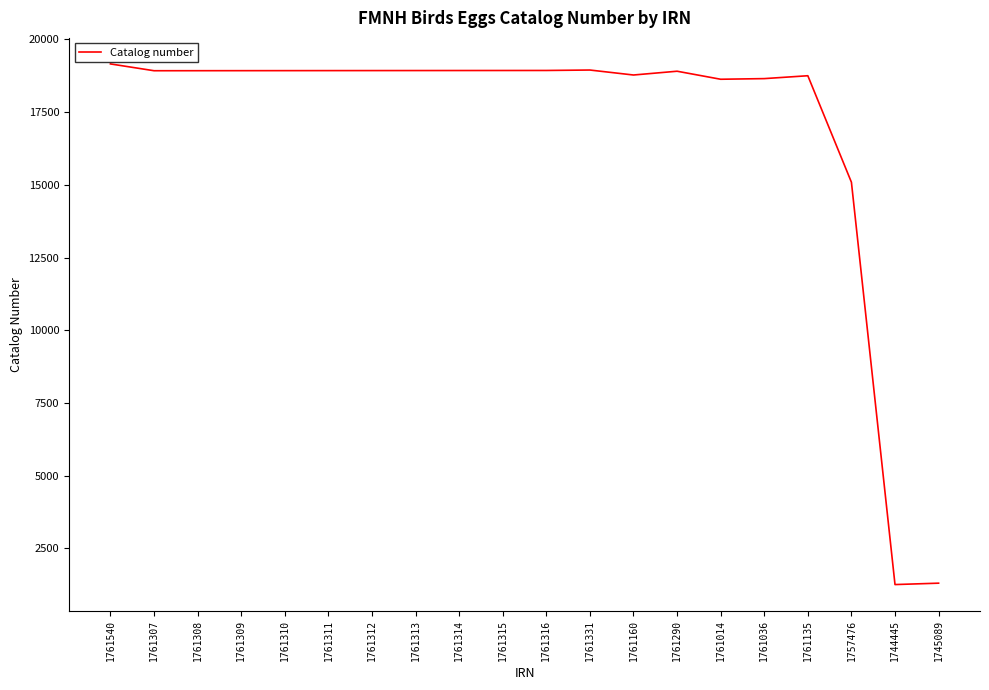

The chart shows a value of 19156 at 1761540. True or false?

True